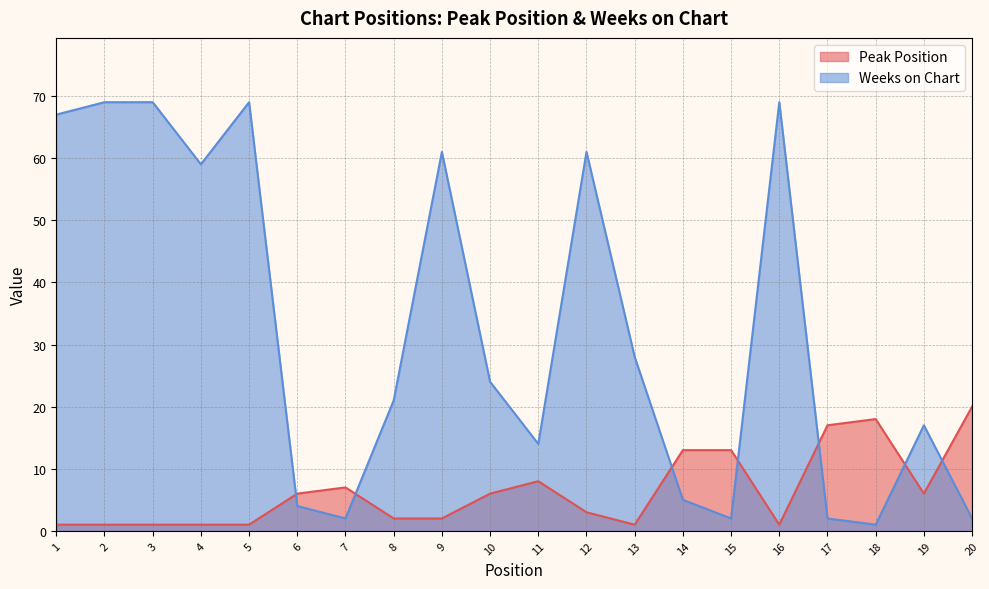

What is the total value across all series at 1?

68